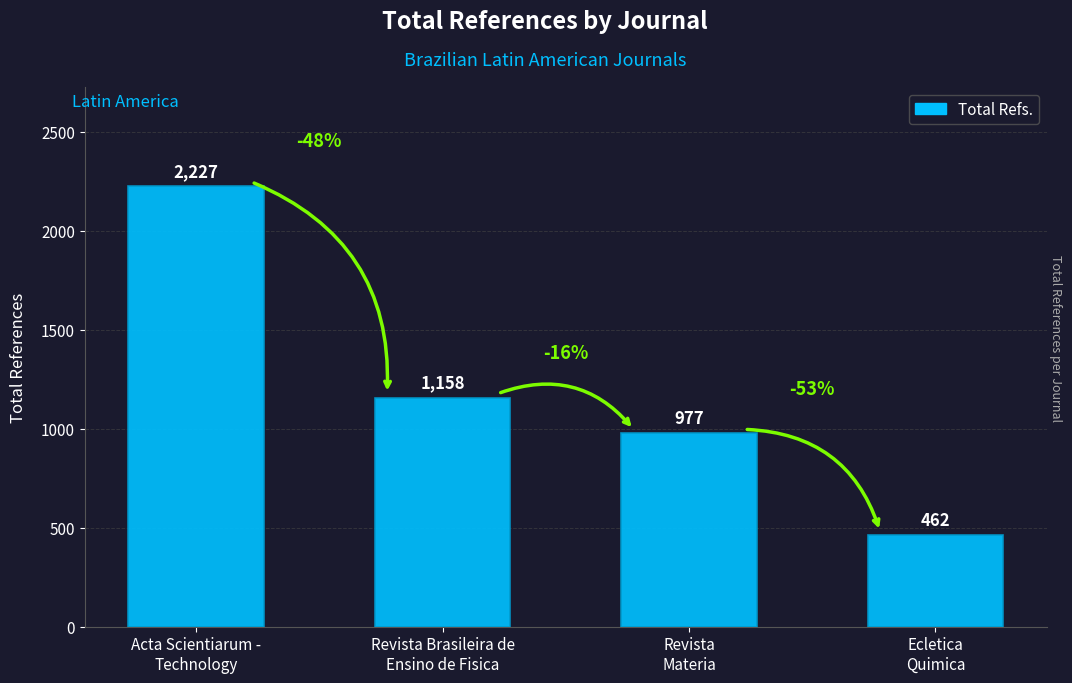

What is the minimum value shown in the chart?

462